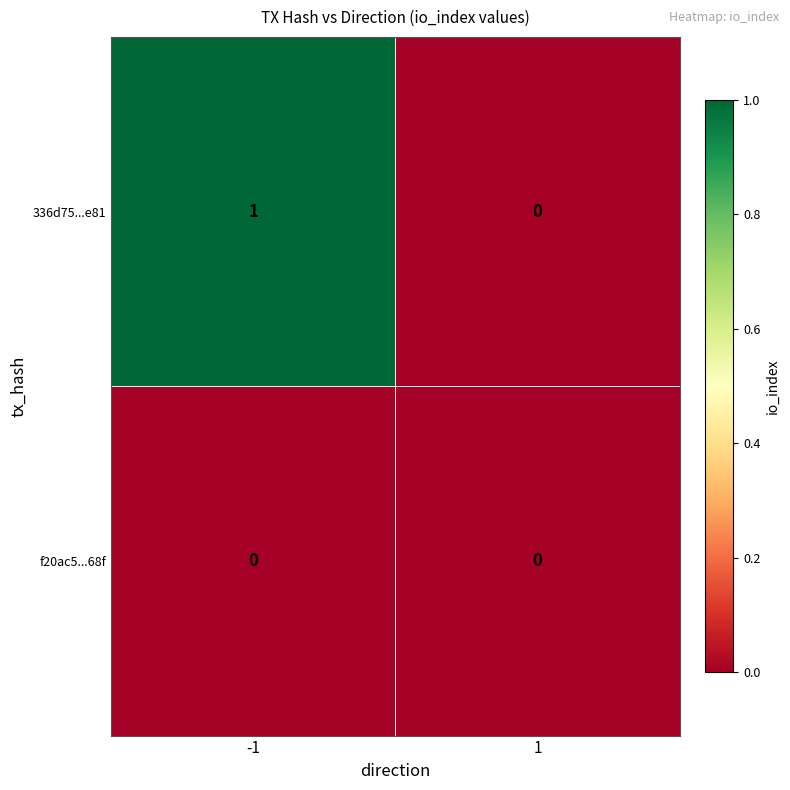

List the series in order of their peak value, lowest first.

f20ac5...68f, 336d75...e81